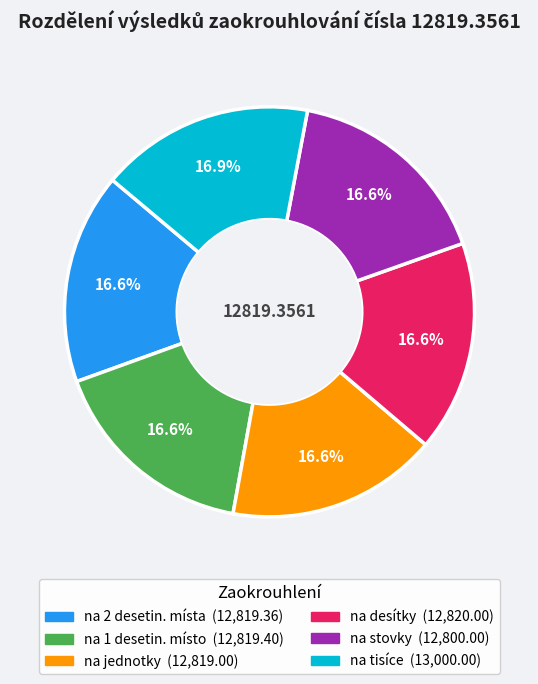

Approximately how many times larger is the value at na 1 desetin. místo compared to na stovky?

1.0